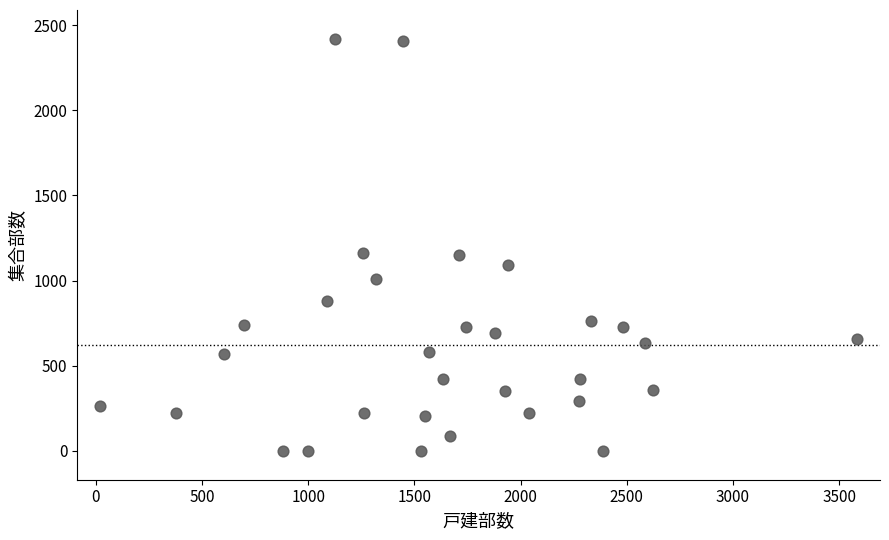

What is the range of X values (max minus min)?

3565